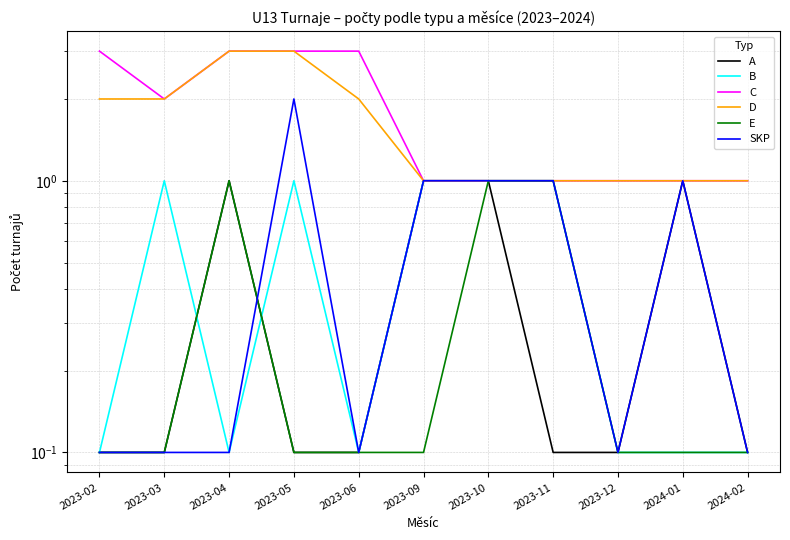

True or false: D and C intersect in this chart.

False